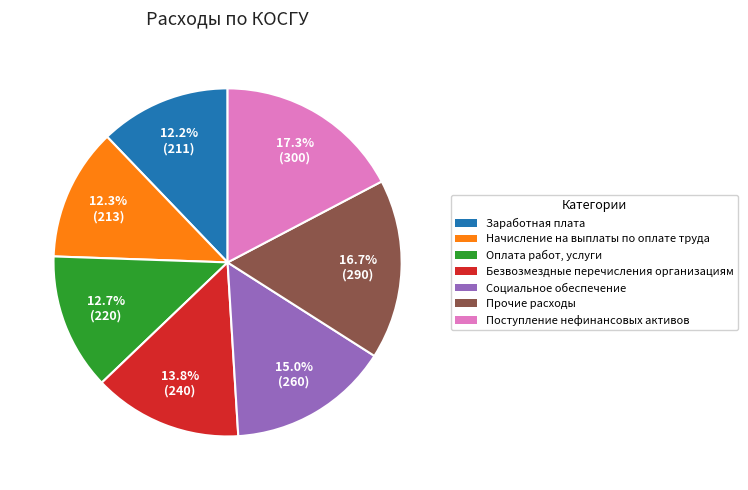

What portion of the pie excludes Начисление на выплаты по оплате труда?

87.7%